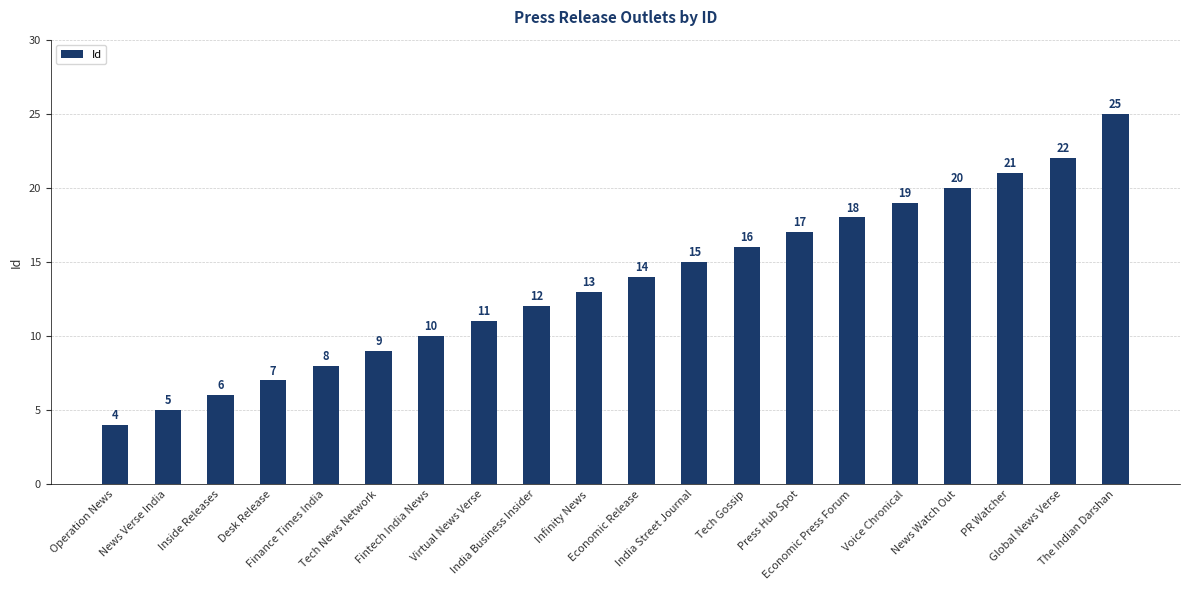

Are the bars horizontal?

No